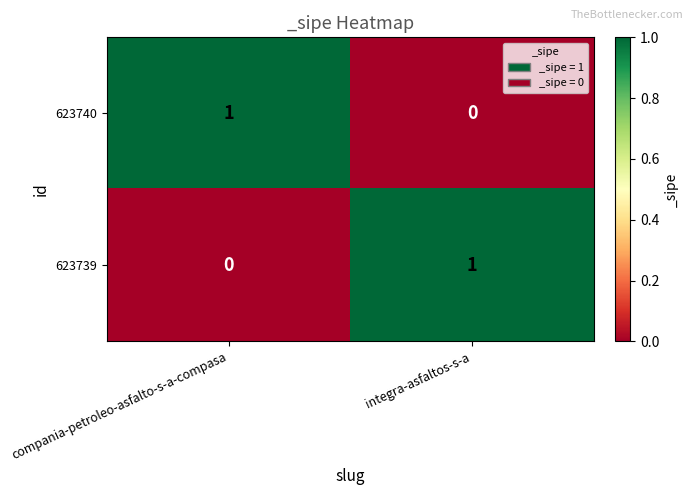

What is the difference between the highest and lowest values at compania-petroleo-asfalto-s-a-compasa?

1